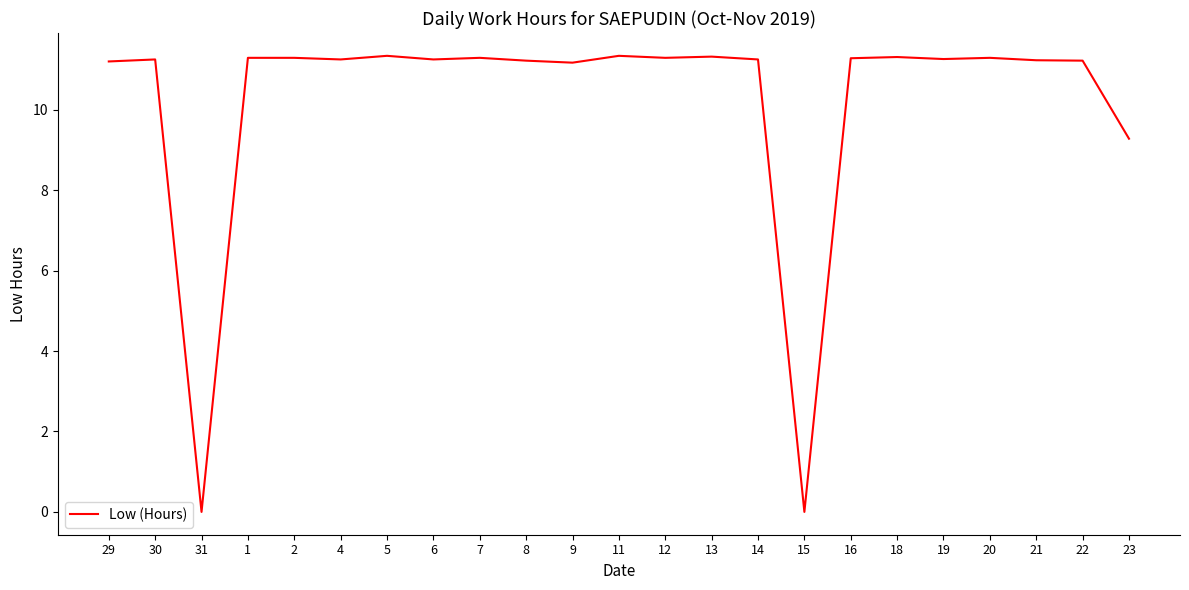

Does the chart display data point markers on the line(s)?

No